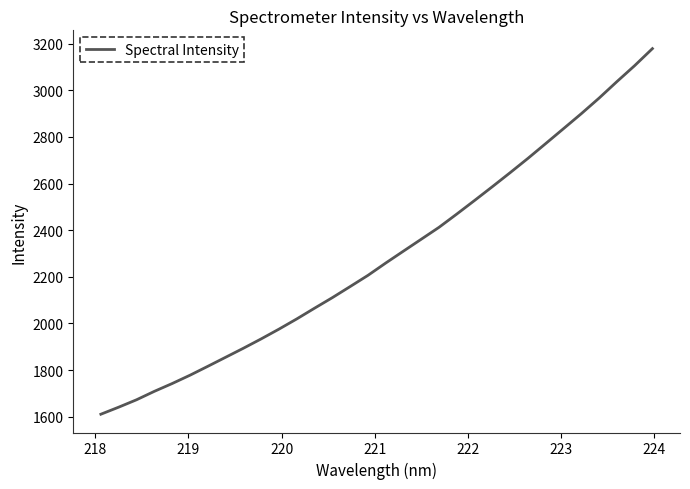

What is the smallest value displayed?

1611.1